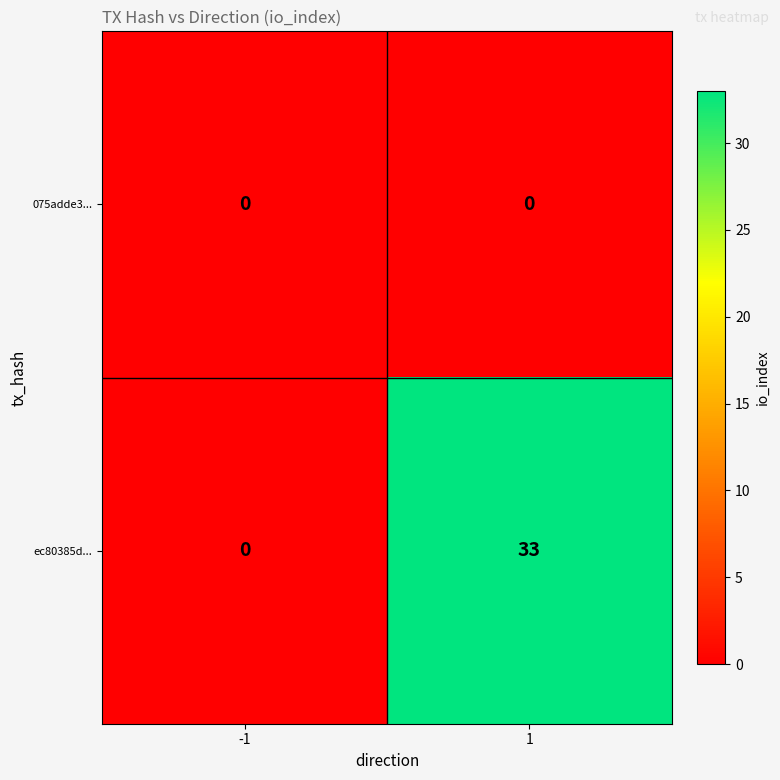

What is the maximum value shown in the chart?

33